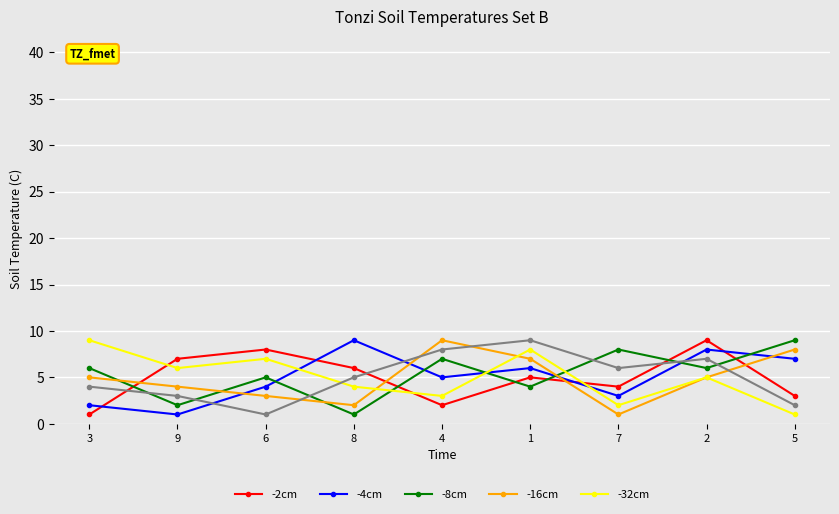

What is the maximum value shown in the chart?

9